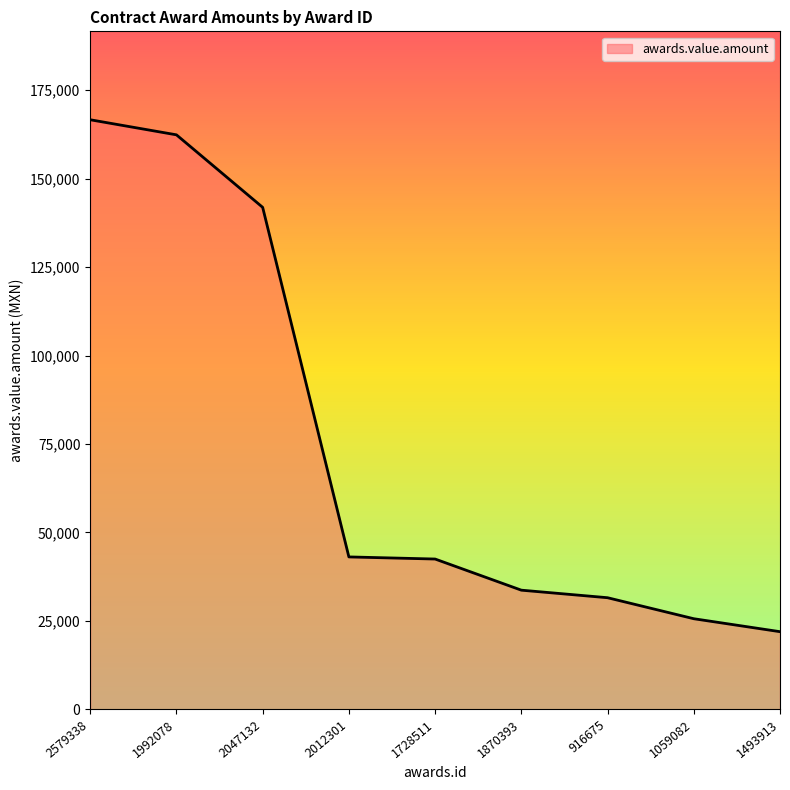

The chart shows a value of 43870.0 at 1870393. True or false?

False